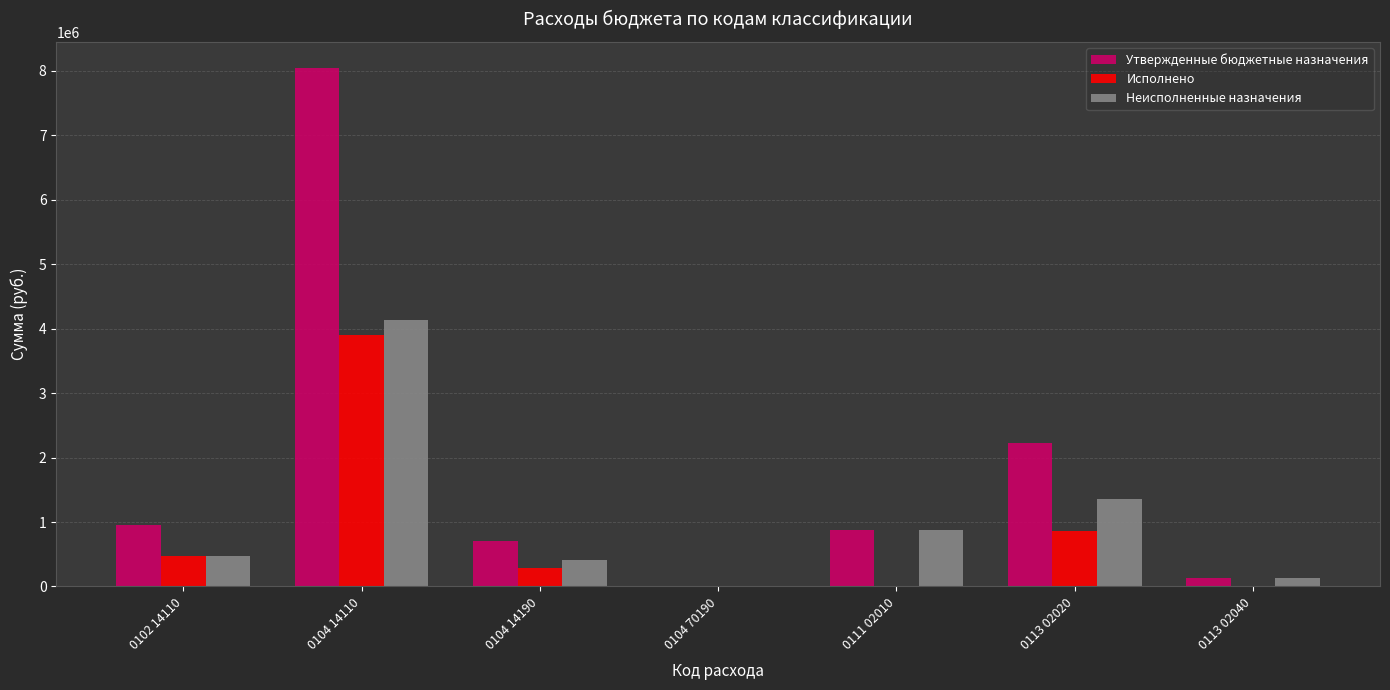

True or false: Исполнено has a value of -1506993.6 at 0111 02010.

False